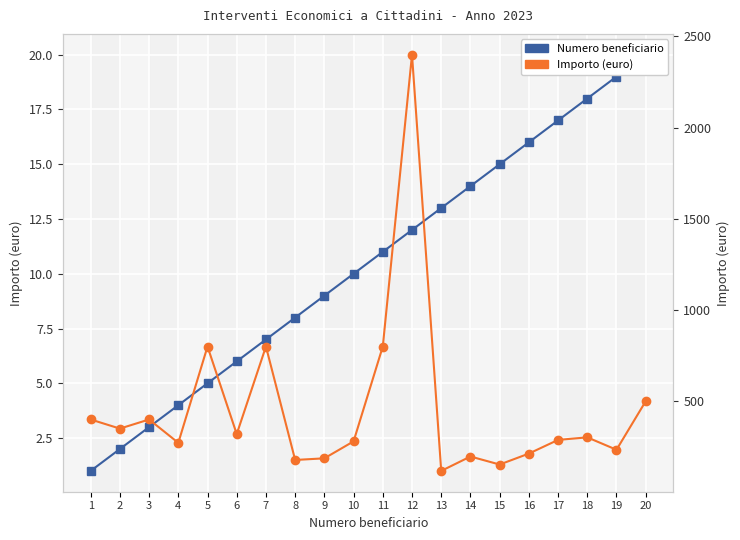

Is the value of Numero beneficiario at 3 greater than the value of Importo (euro) at 10?

No